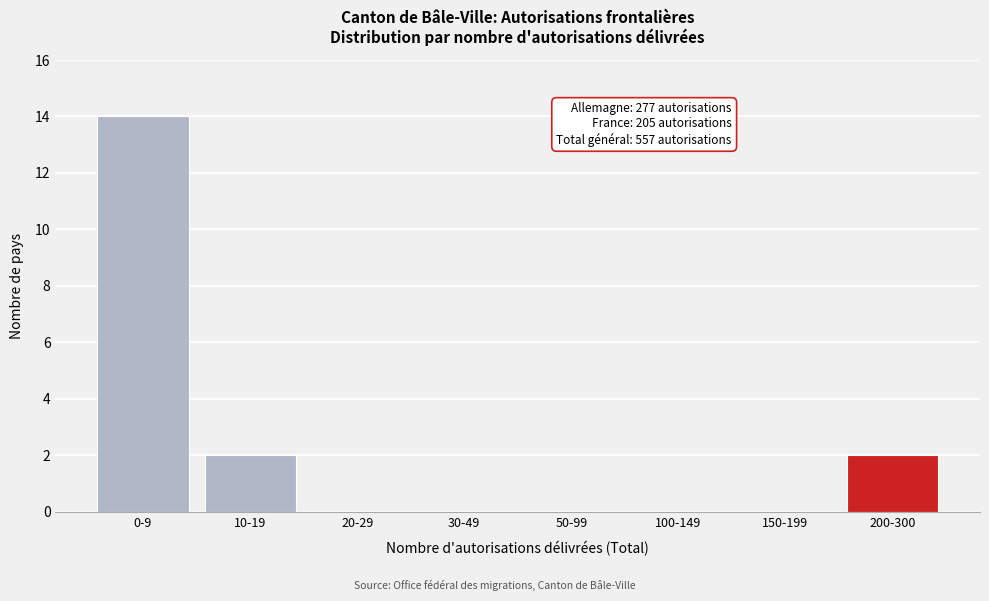

Reading left to right, transcribe all the data shown in this chart.

0-9=14	10-19=2	20-29=0	30-49=0	50-99=0	100-149=0	150-199=0	200-300=2